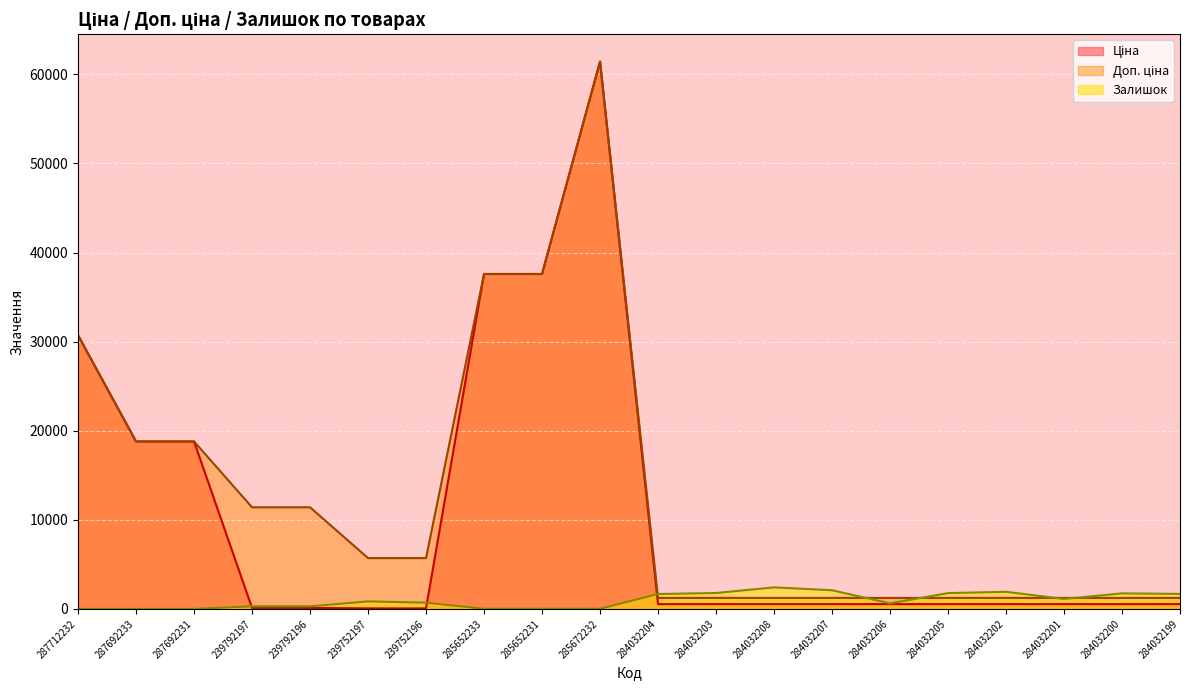

Is the value of Доп. ціна at 284032199 greater than the value of Ціна at 284032204?

Yes